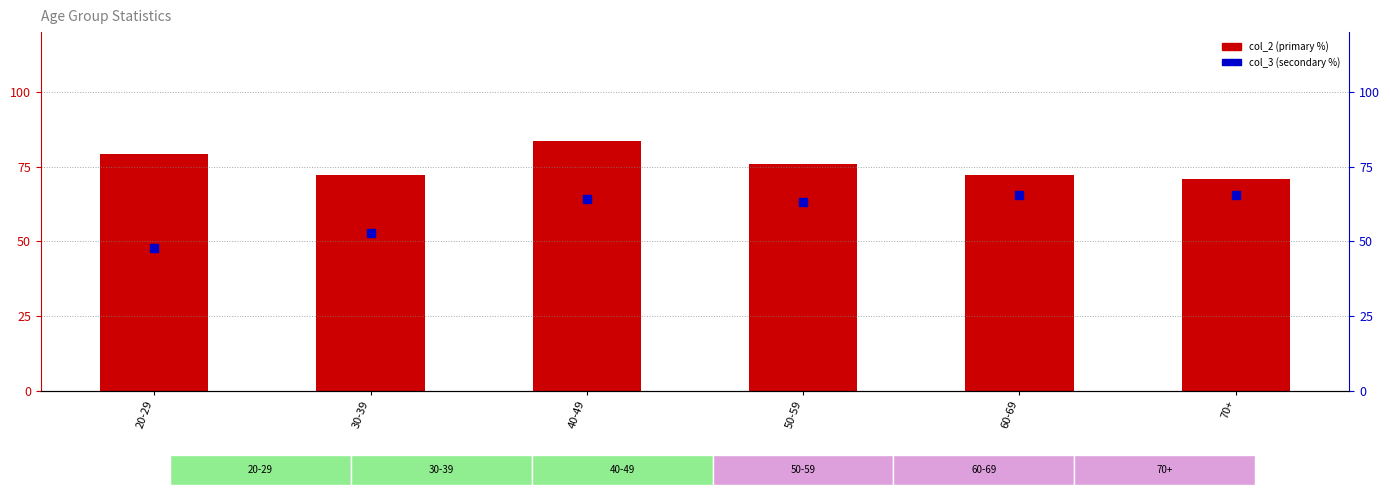

What is the total value across all series at 70+?

136.2